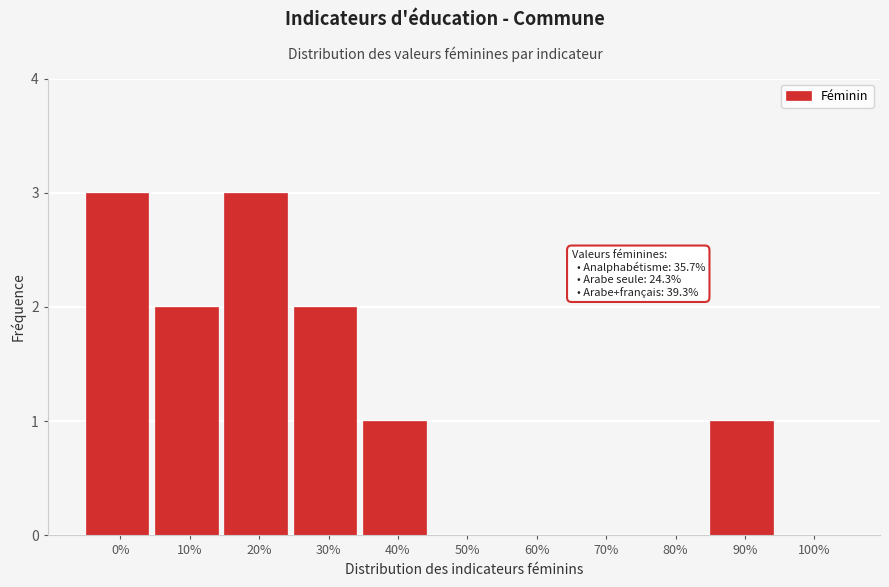

Reading left to right, transcribe all the data shown in this chart.

0%=3	10%=2	20%=3	30%=2	40%=1	50%=0	60%=0	70%=0	80%=0	90%=1	100%=0